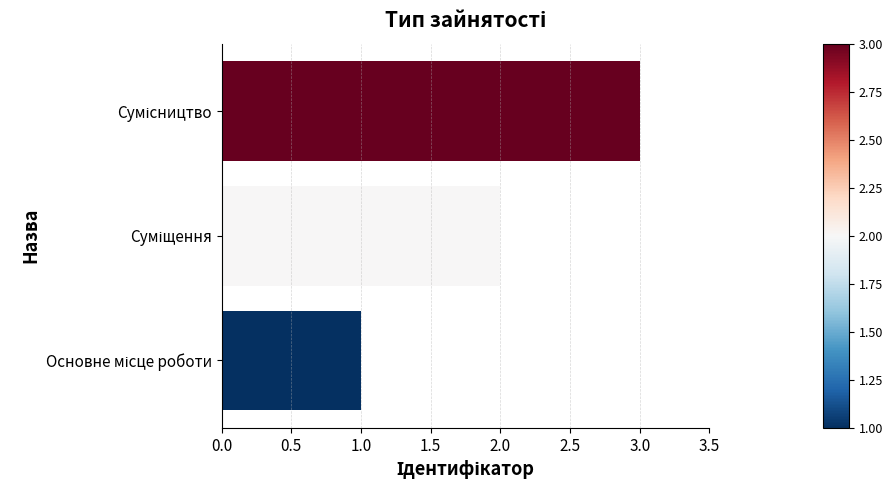

What is the greatest value displayed?

3